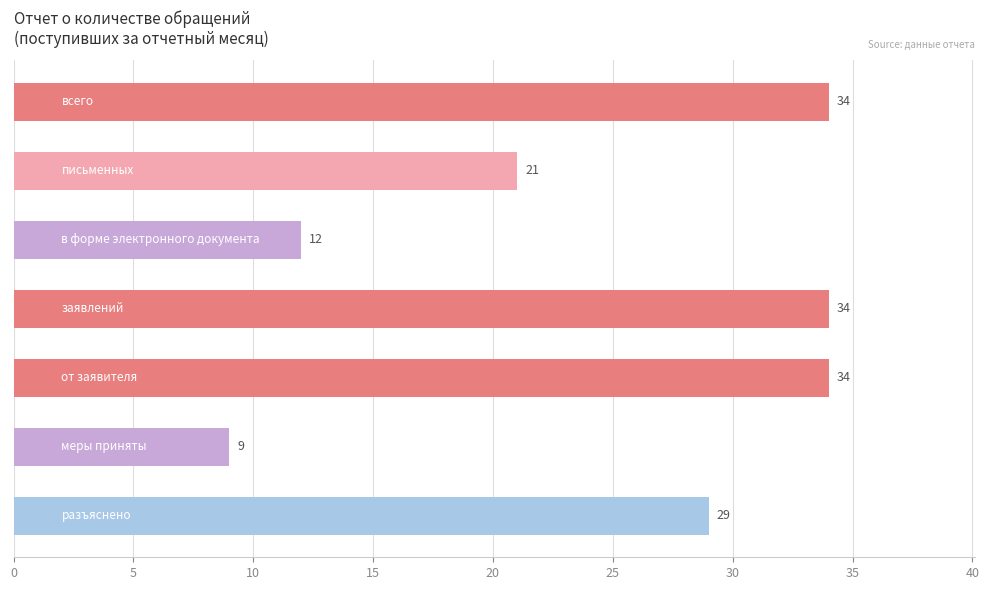

What is the sum of all values?

173